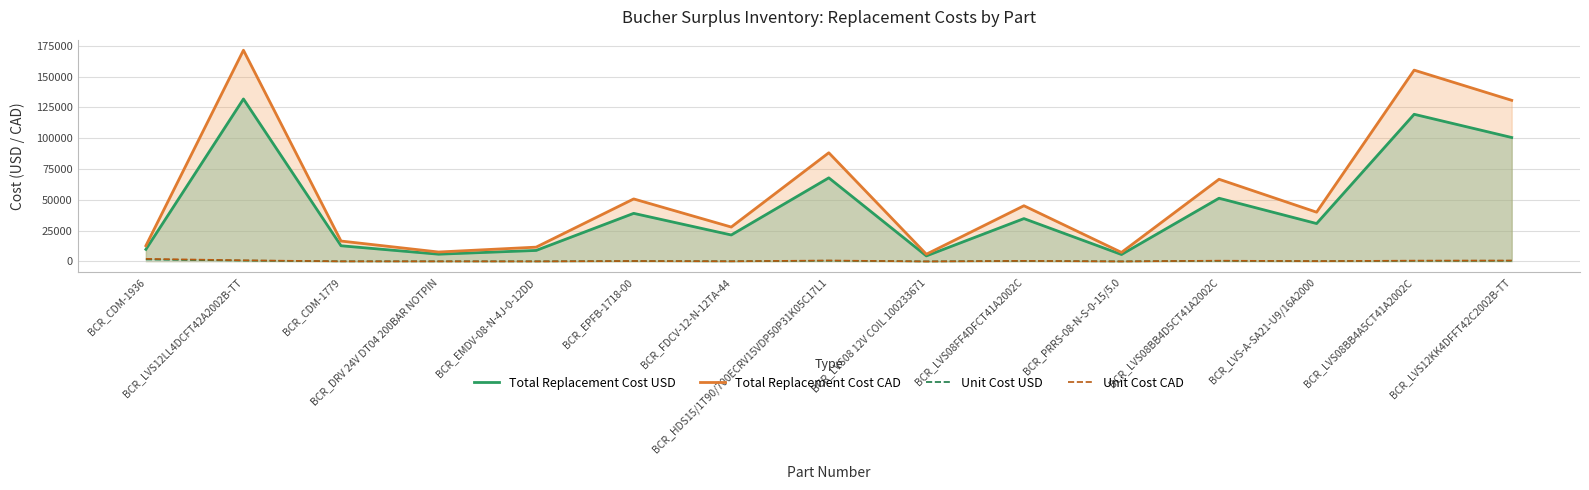

How many categories are shown in the chart?

15